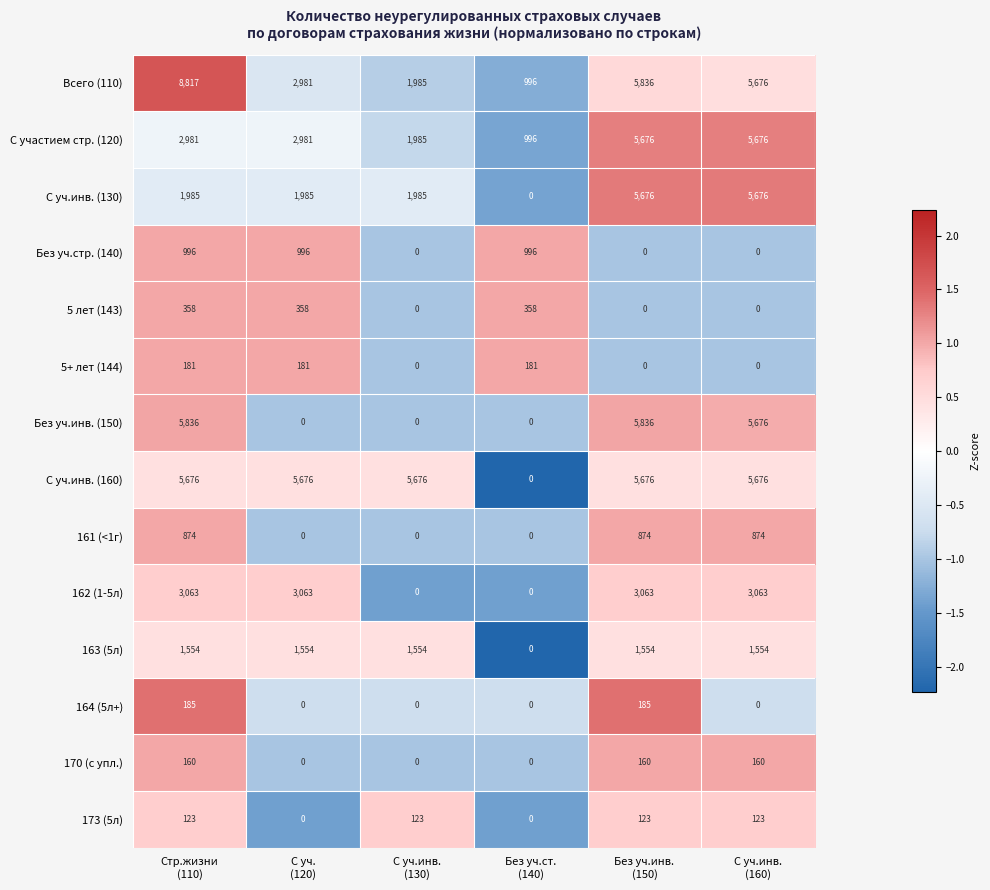

Which series has the largest total across all categories?

С уч.инв. (160)